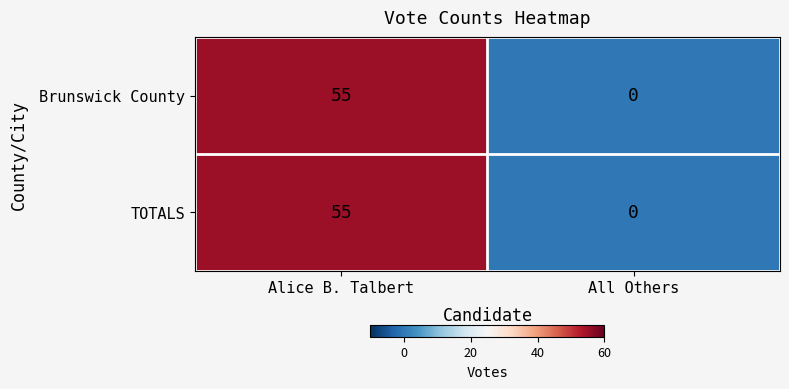

Reading left to right, what are all the values shown in this chart?

Brunswick County: Alice B. Talbert=55	All Others=0
TOTALS: Alice B. Talbert=55	All Others=0